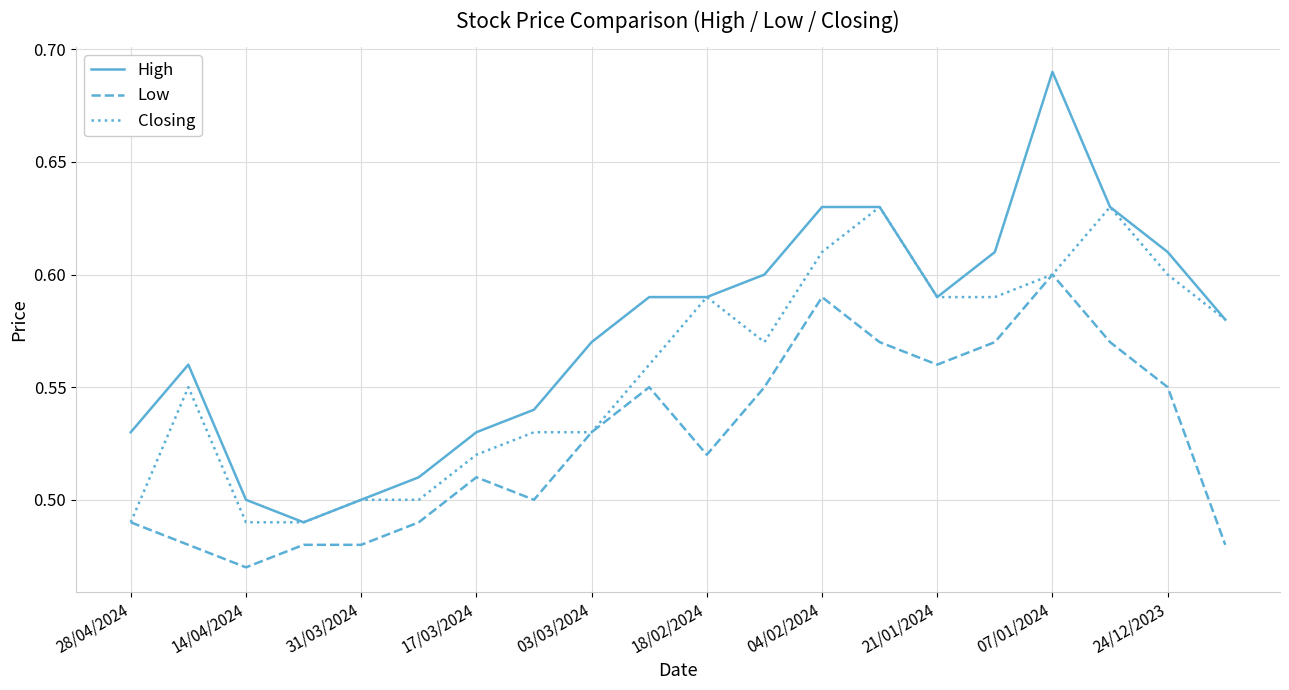

What are all the series names shown in the legend?

High, Low, Closing